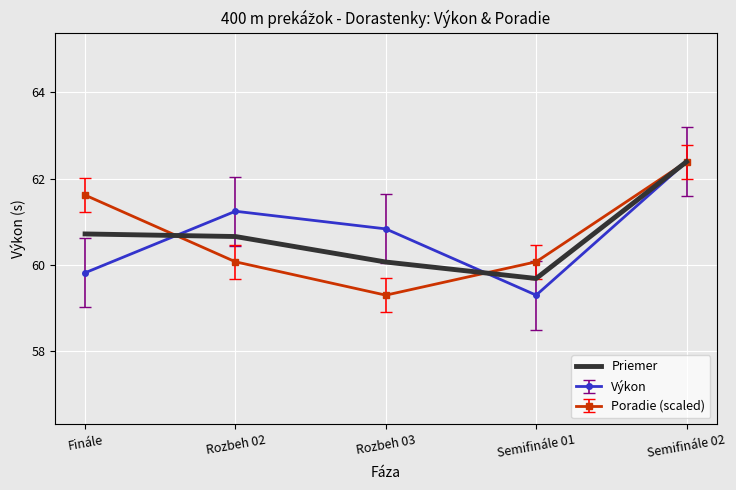

What is the approximate value of Výkon at Finále?

59.8